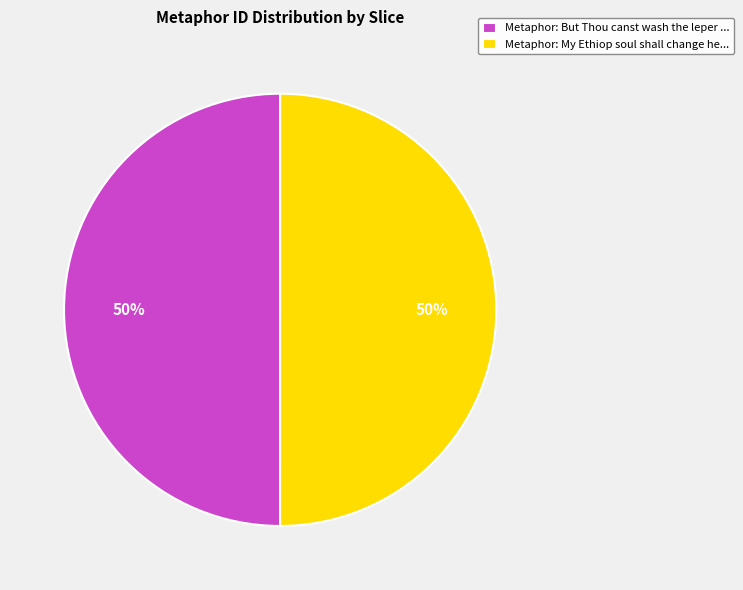

Is it true that Metaphor: But Thou canst wash the leper ... is 50% of the pie?

True